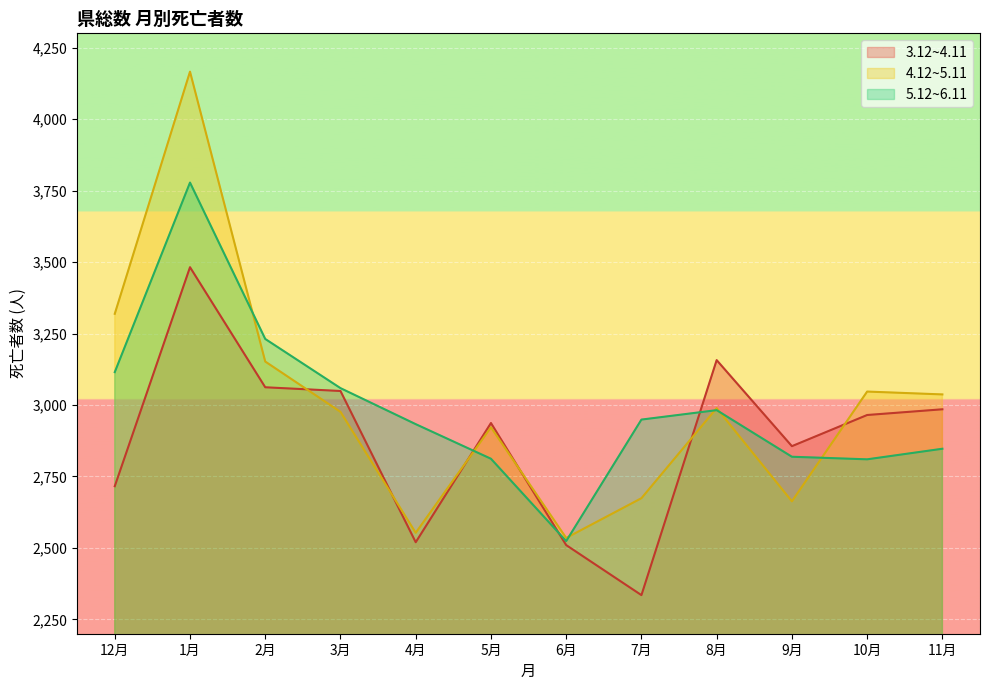

What is the label of the 8th point from the right?

4月